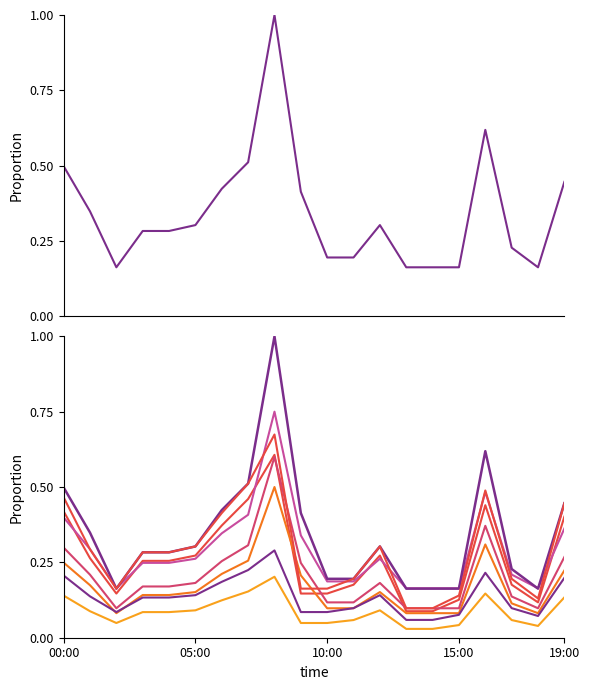

Which category has the lowest value in the P1 series?

02:00